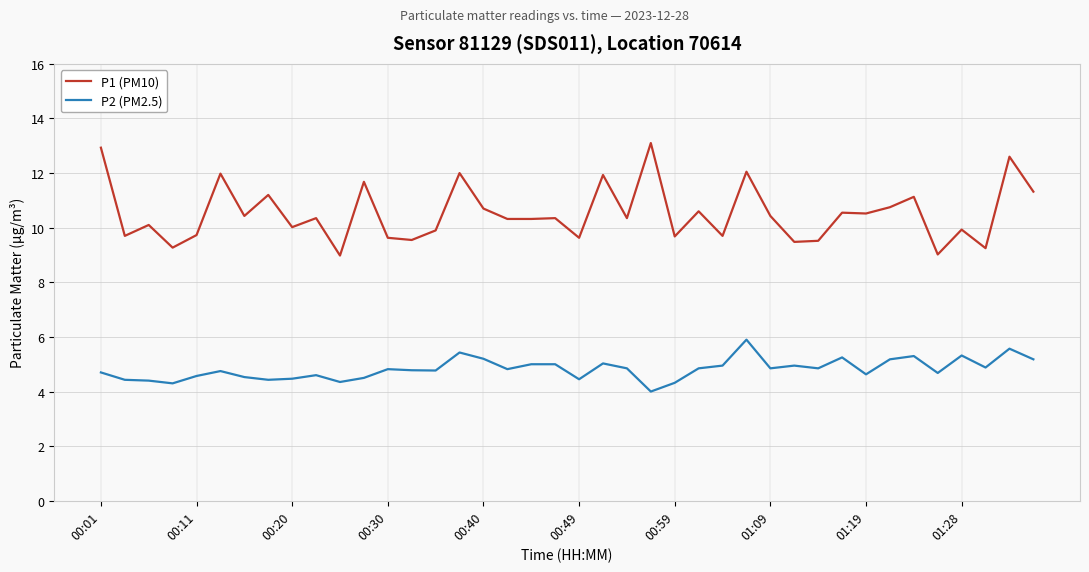

What is the minimum value shown in the chart?

4.0